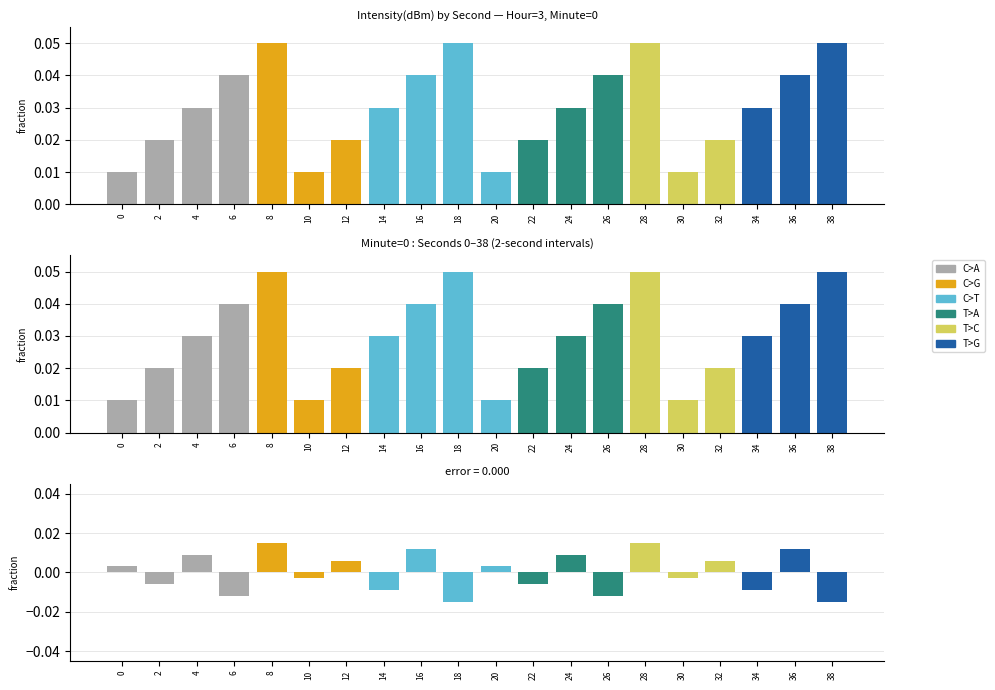

At which label does T>G reach its peak?

36